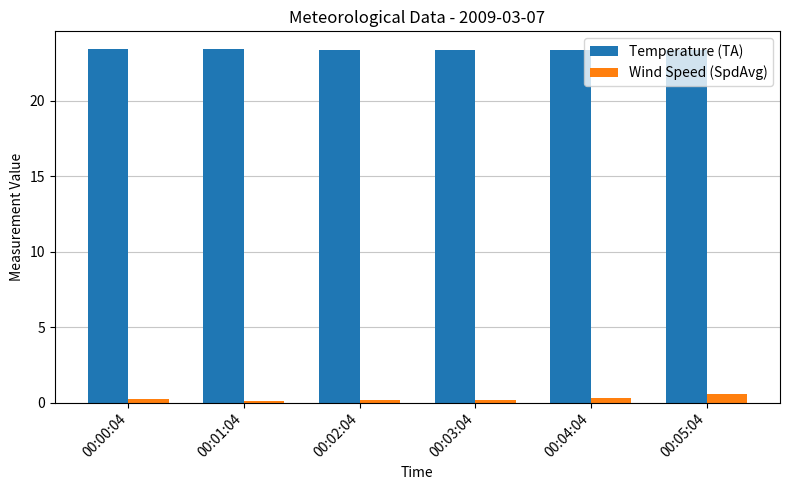

What is the difference between the second highest and second lowest values in the Temperature (TA) series?

0.1